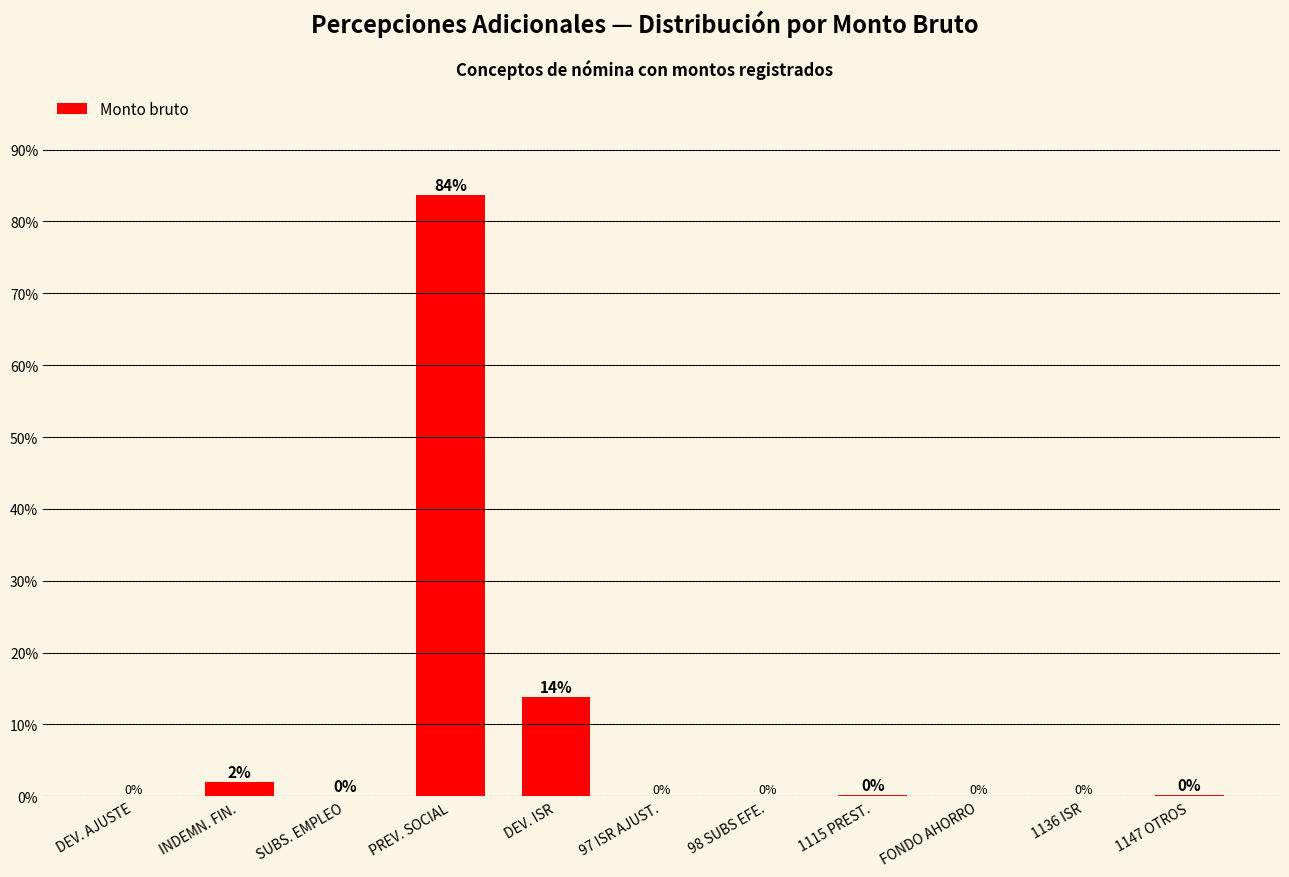

Which category has the highest value across all series?

PREV. SOCIAL